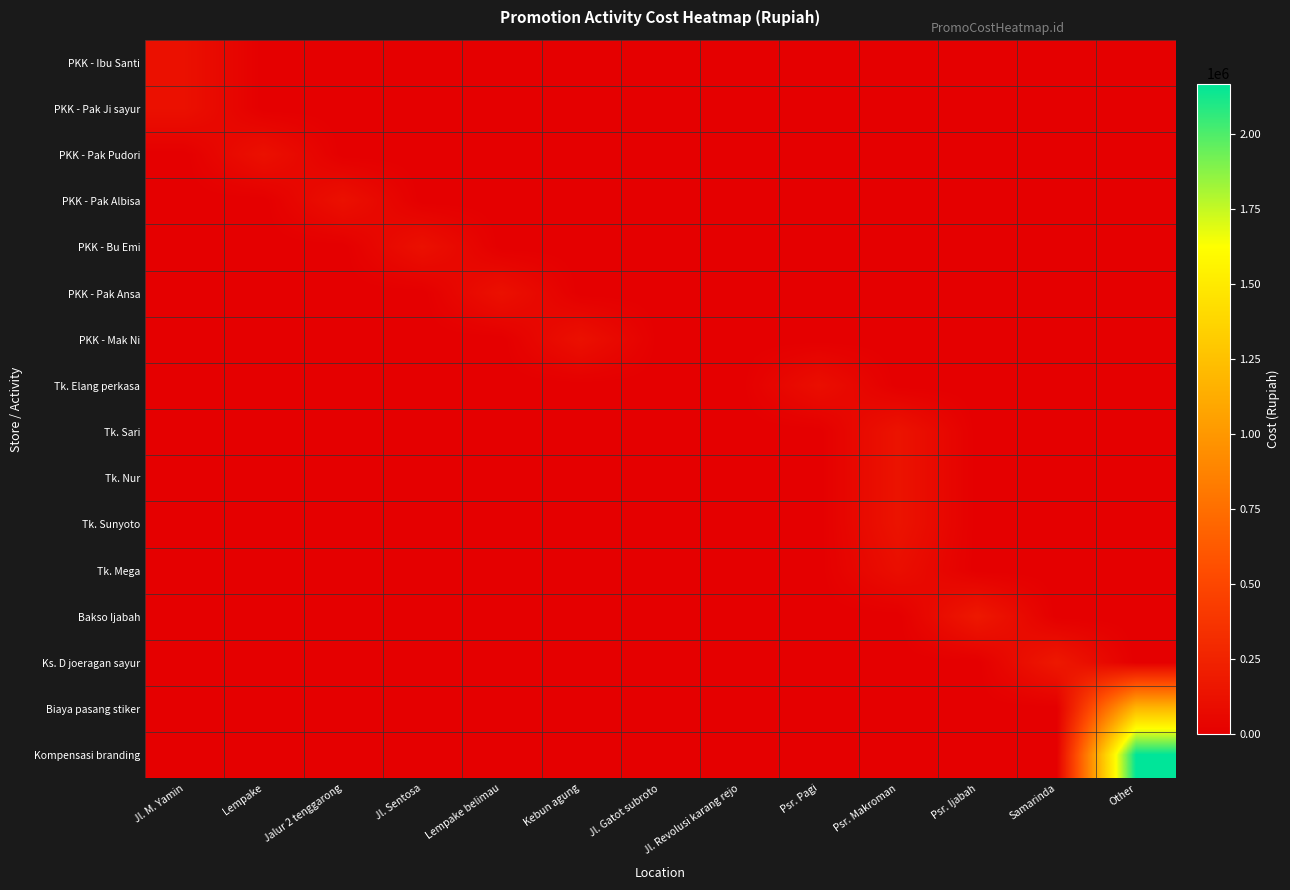

At which category does the chart reach its peak across all series?

Other